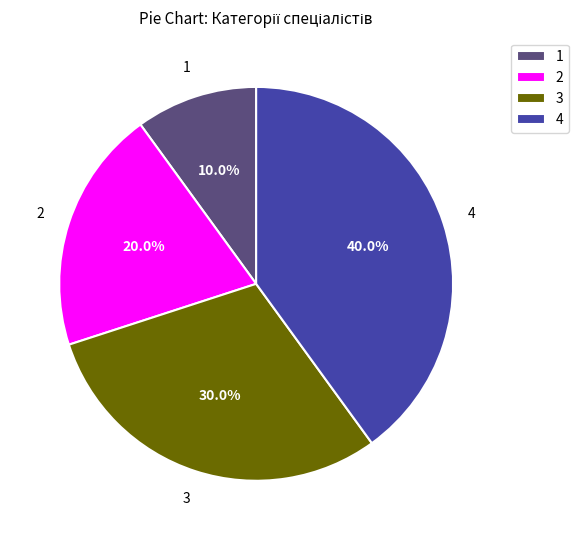

How many slices are in this pie chart?

4